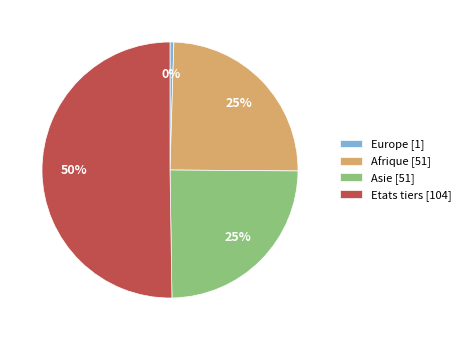

To the nearest percent, what is the average slice percentage?

25%